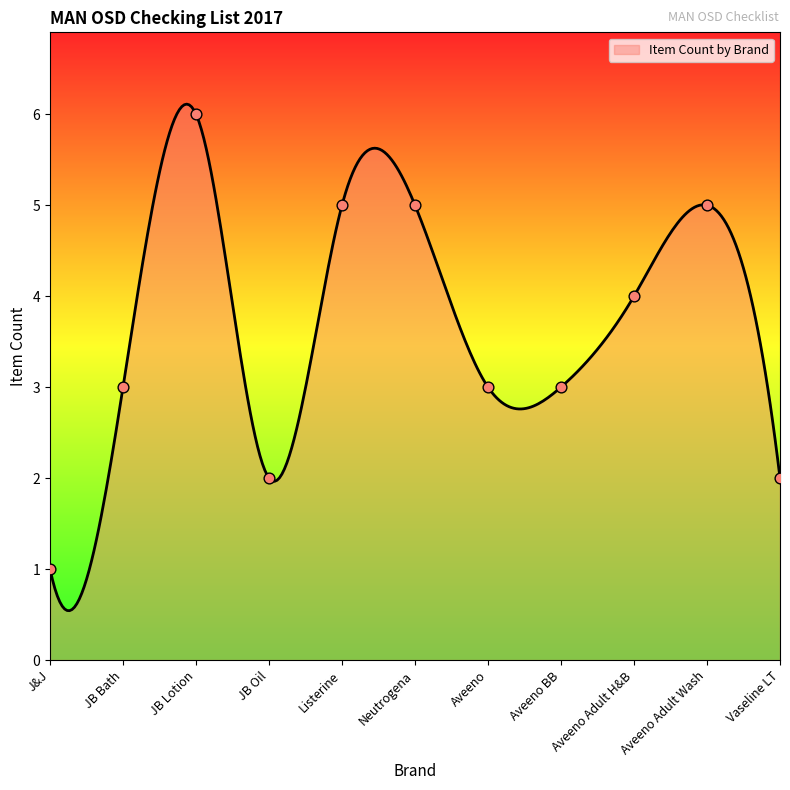

What is the ratio of the value at Vaseline LT to the value at Neutrogena?

0.4